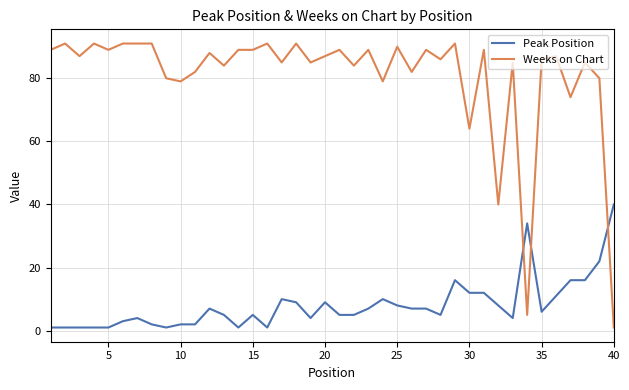

Which series has the largest total across all categories?

Weeks on Chart